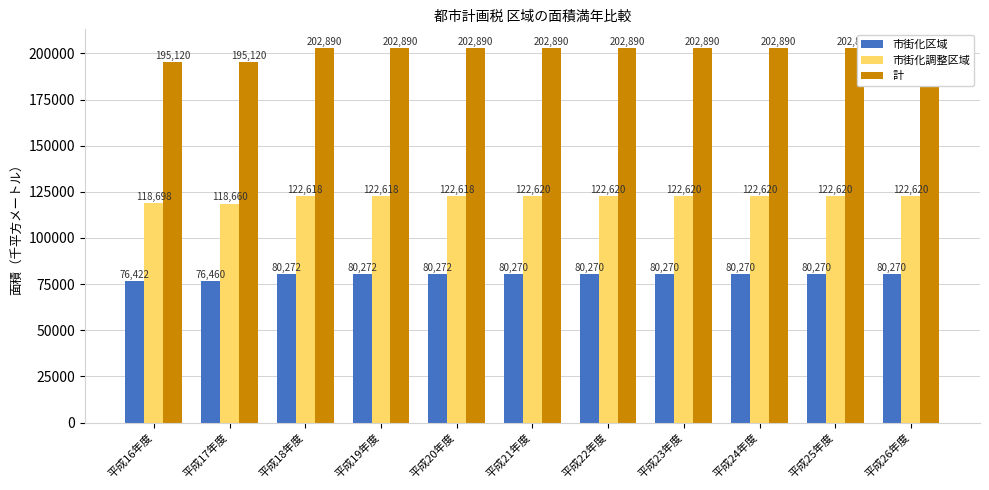

What is the spread (max minus min) of values at 平成25年度?

122620